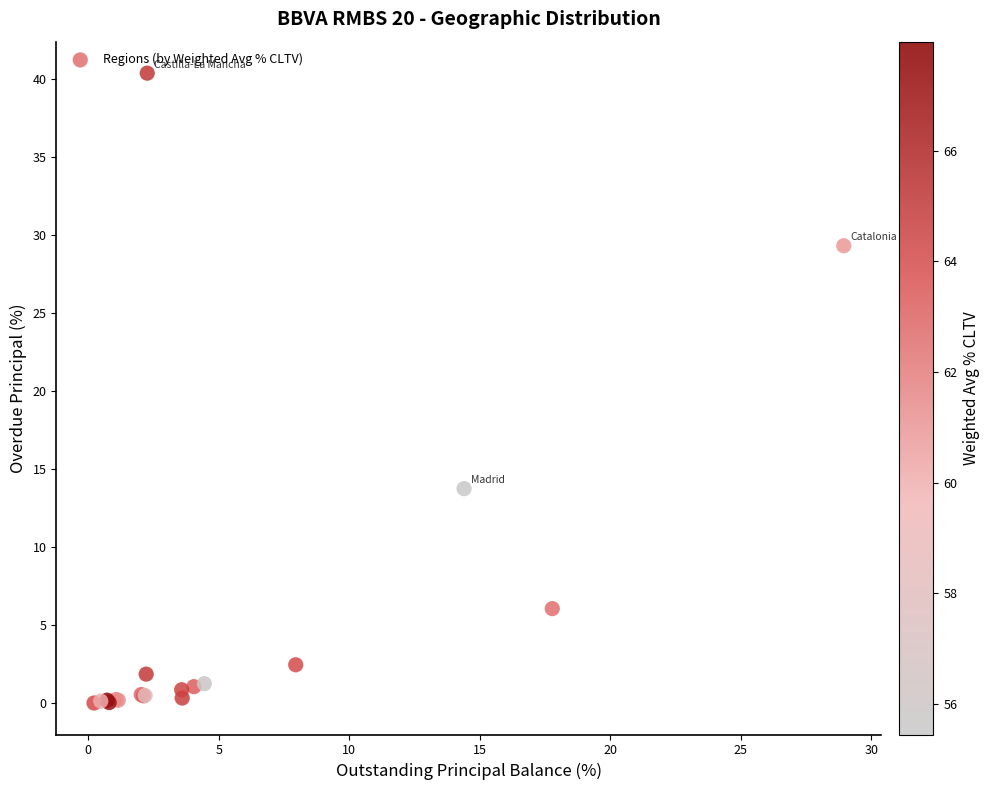

What Y value in the scatter plot is closest to 20?

13.8